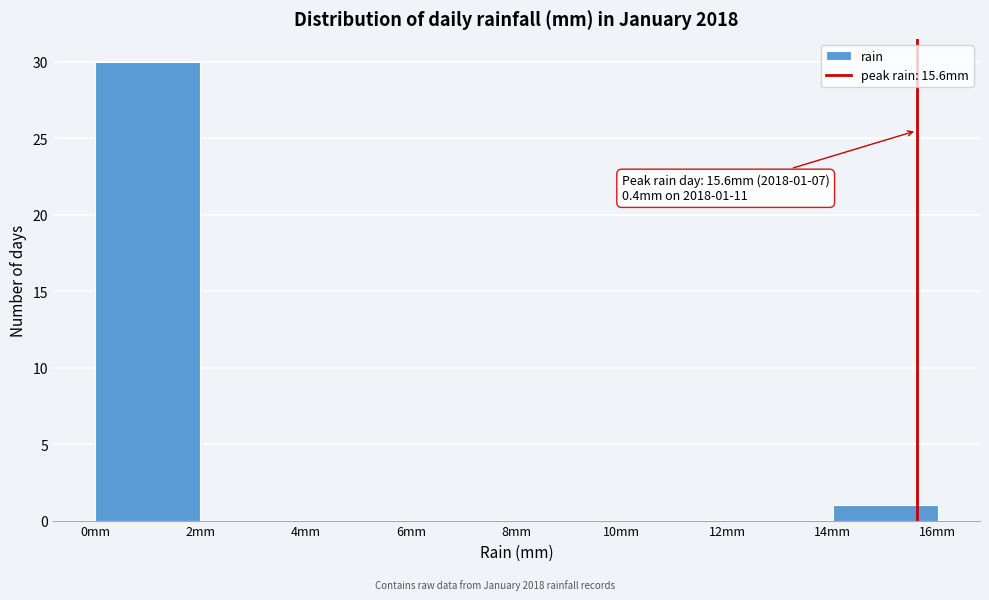

Over which range of the x-axis is the bar tallest?

0 to 2